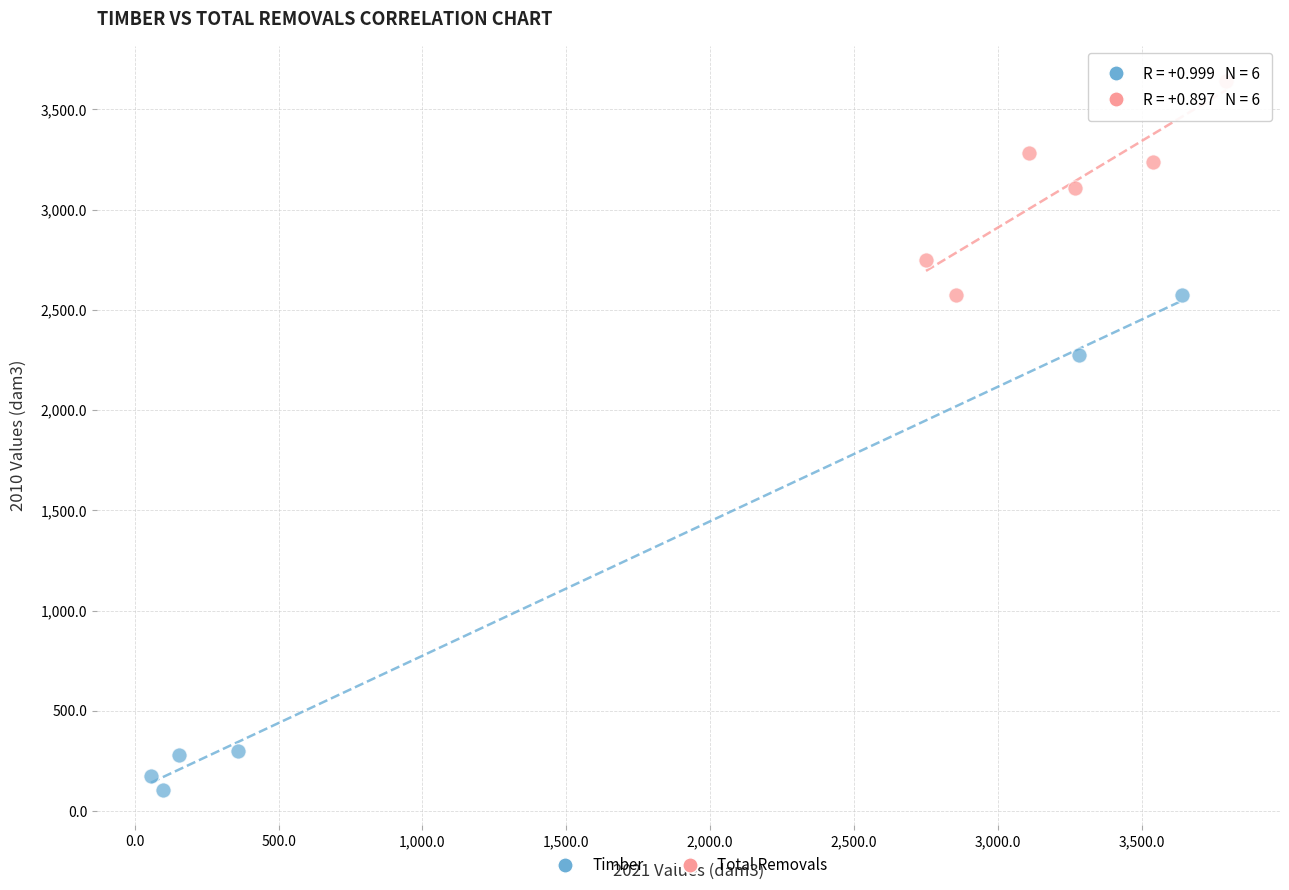

Which series reaches the maximum Y coordinate?

Total Removals